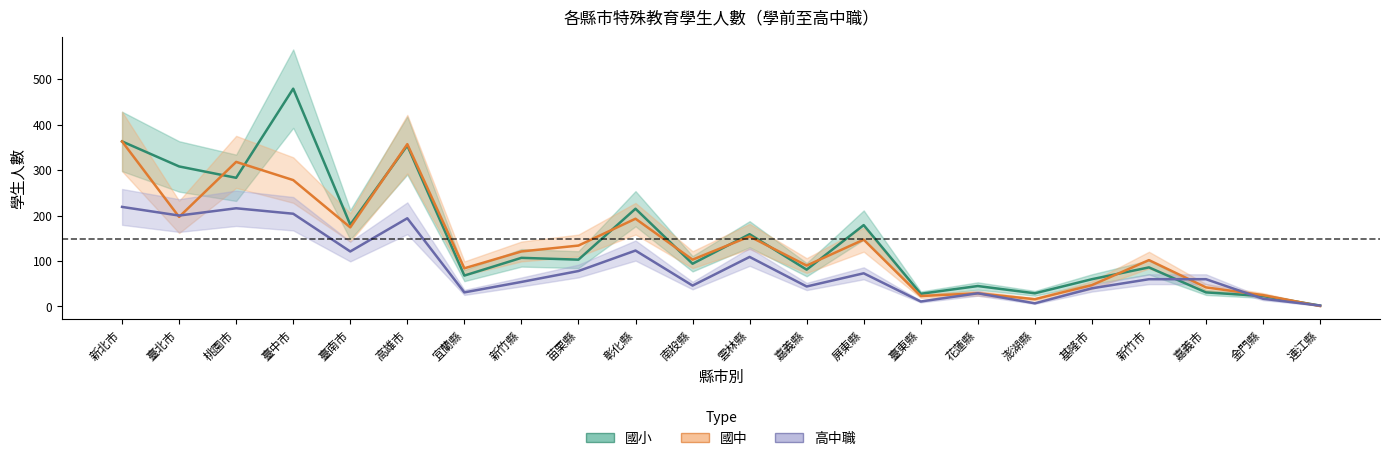

Is it true that 國小 equals 68 at 宜蘭縣?

True